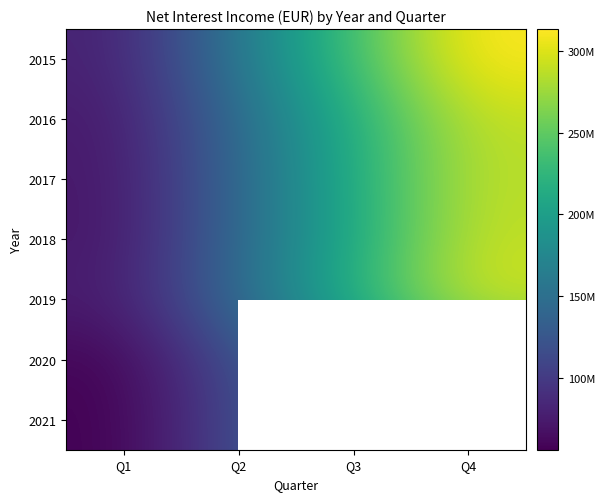

What is the difference between the highest and lowest values at Q3?

66633084.8